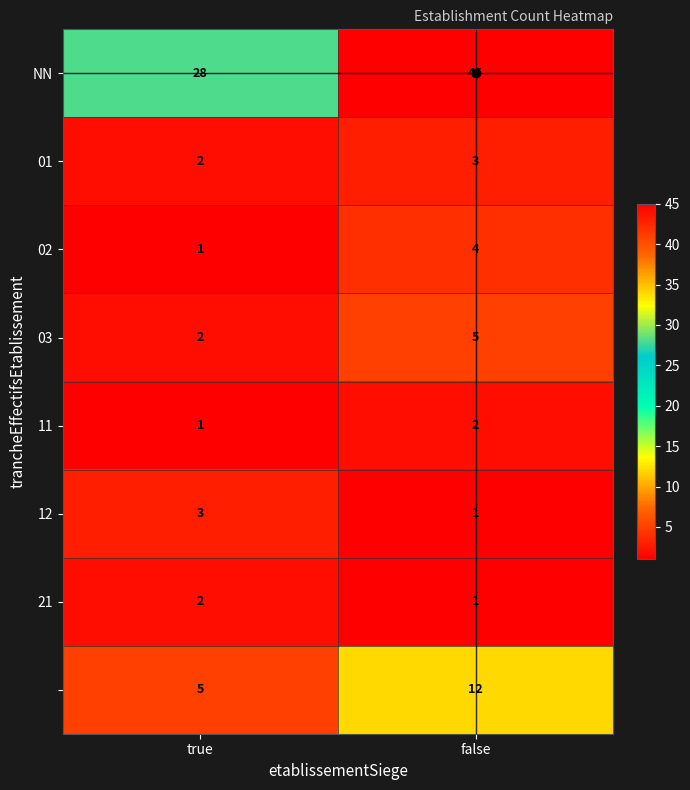

At which category does the chart reach its peak across all series?

false